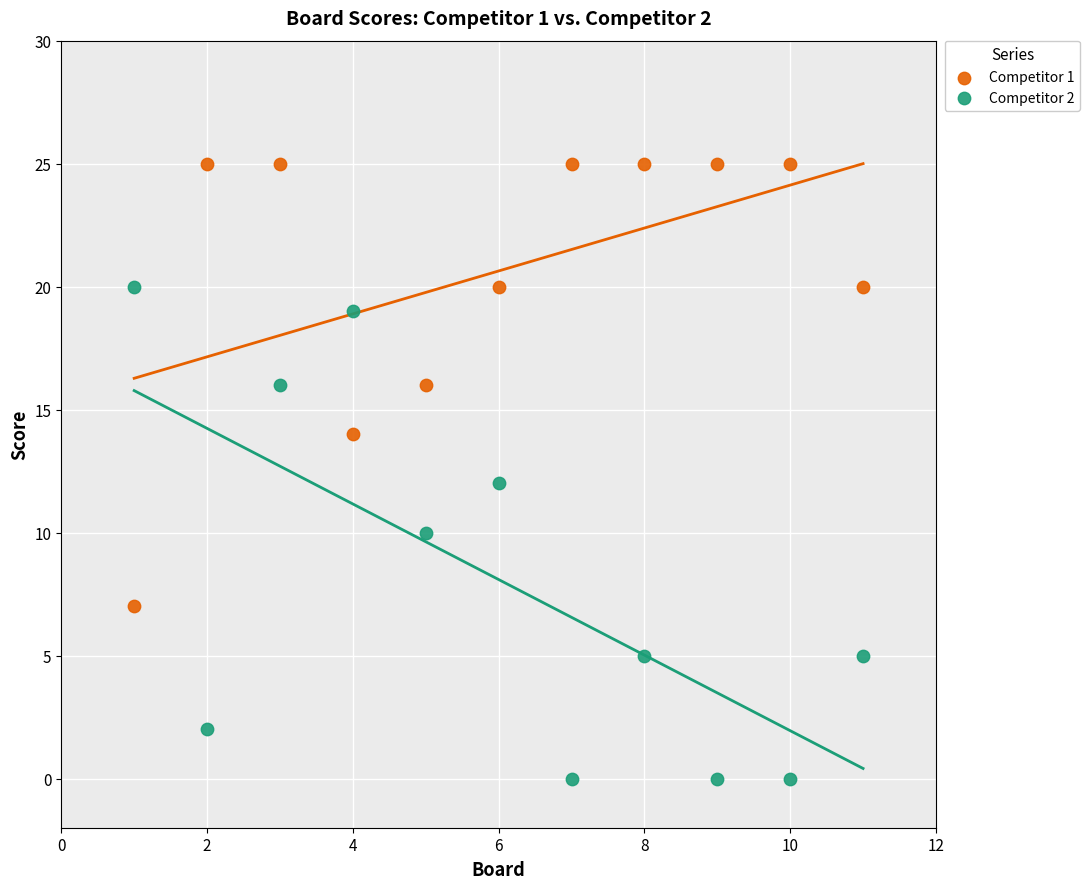

Which series contains the highest Y value?

Competitor 1